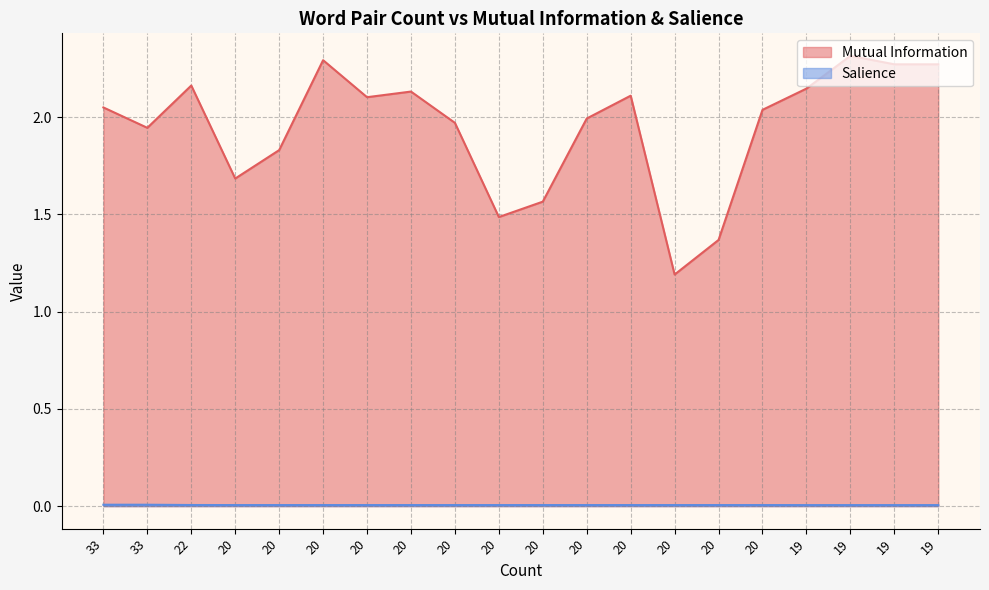

Reading left to right, transcribe all the data shown in this chart.

Mutual Information: 2.0	1.9	2.2	1.7	1.8	2.3	2.1	2.1	2.0	1.5	1.6	2.0	2.1	1.2	1.4	2.0	2.1	2.3	2.3	2.3
Salience: 0.0	0.0	0.0	0.0	0.0	0.0	0.0	0.0	0.0	0.0	0.0	0.0	0.0	0.0	0.0	0.0	0.0	0.0	0.0	0.0